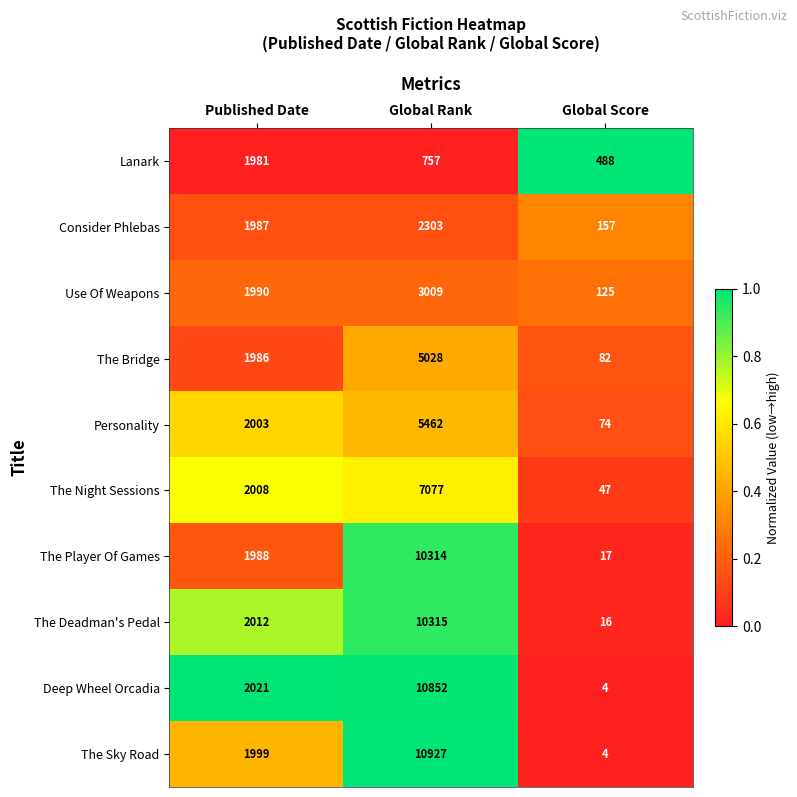

Which series has the largest range (max minus min)?

The Sky Road